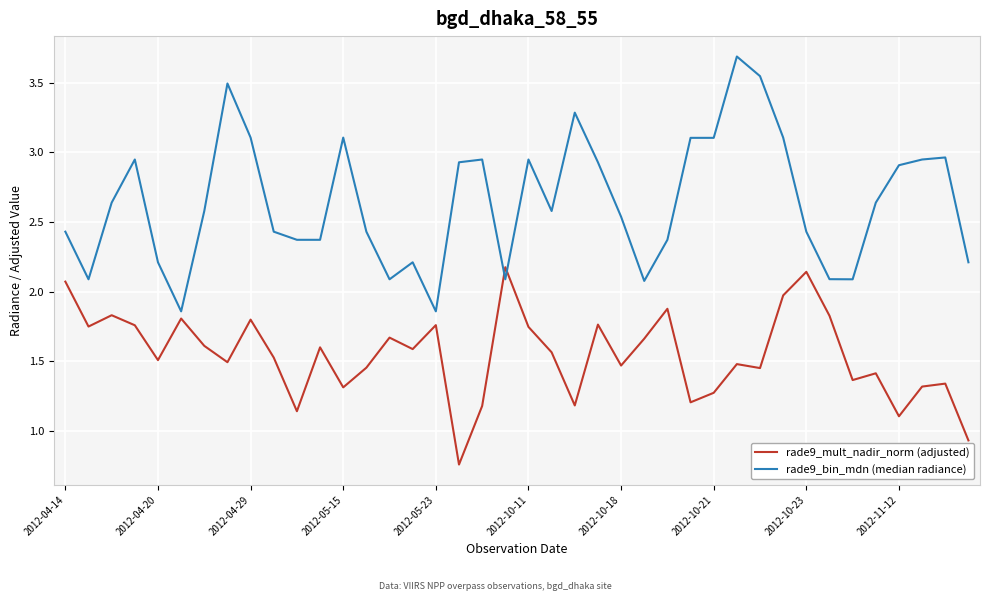

What is the greatest value displayed?

3.7